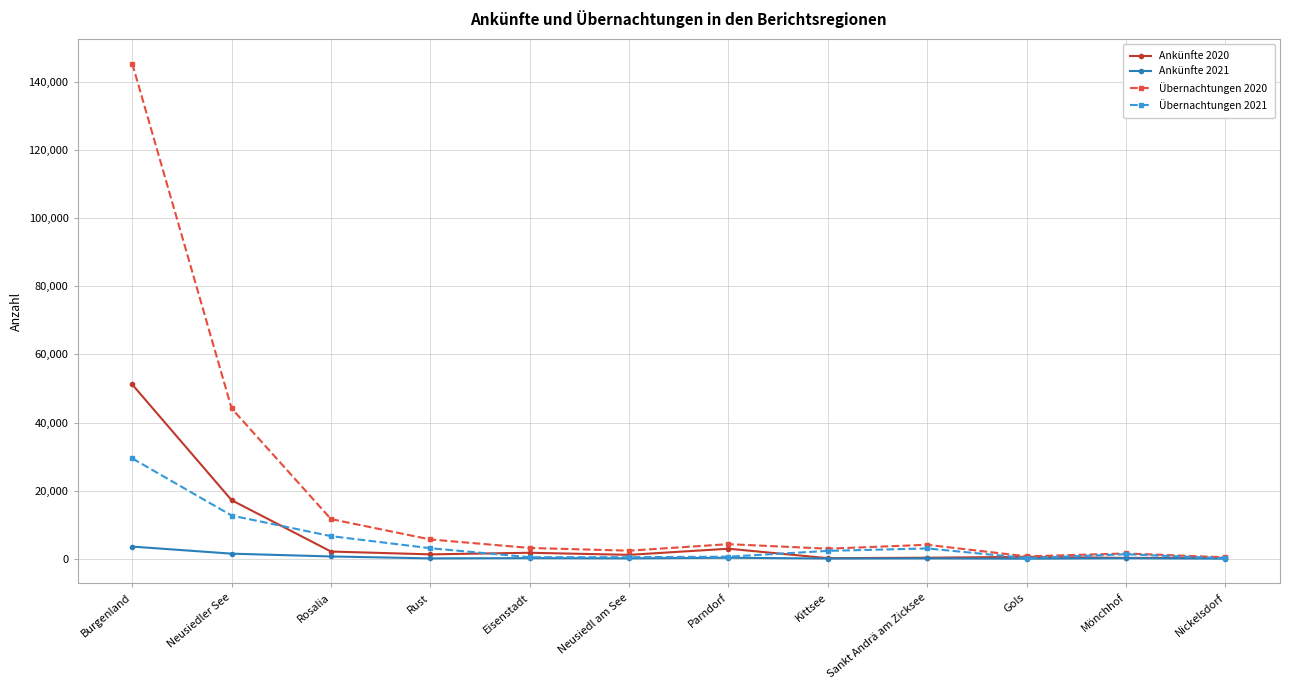

At which category does the chart reach its peak across all series?

Burgenland